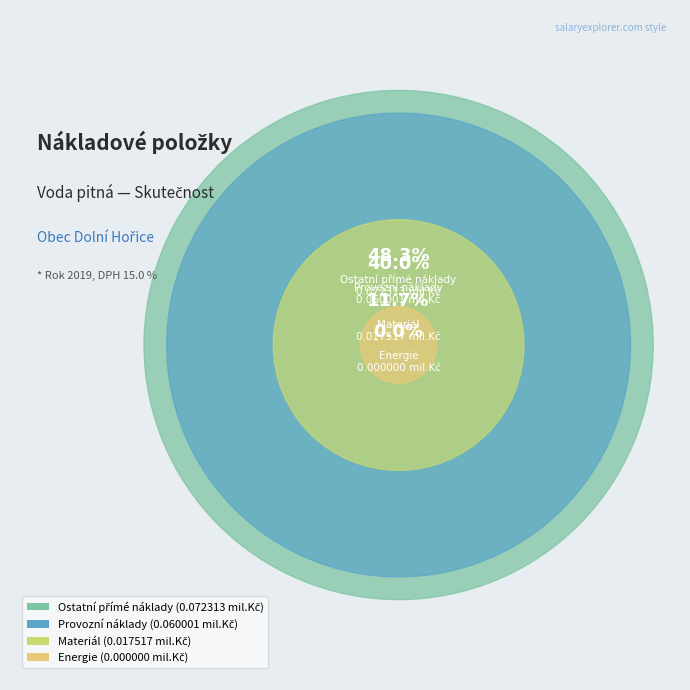

Count the number of slices in the pie.

4